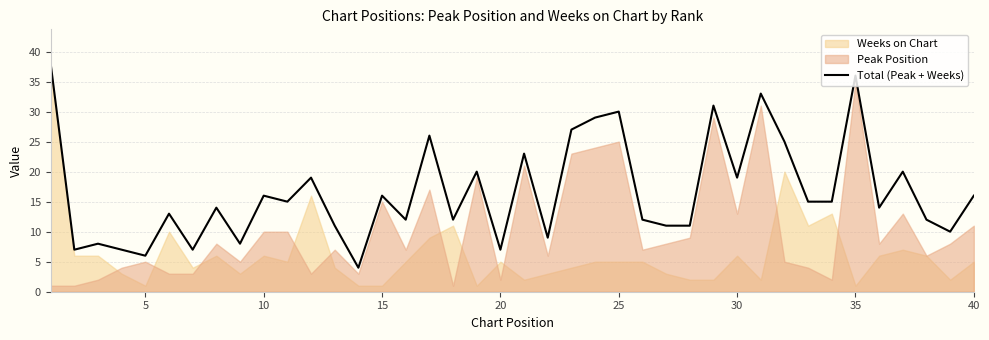

The Total (Peak + Weeks) series shows 6 at 10. True or false?

False